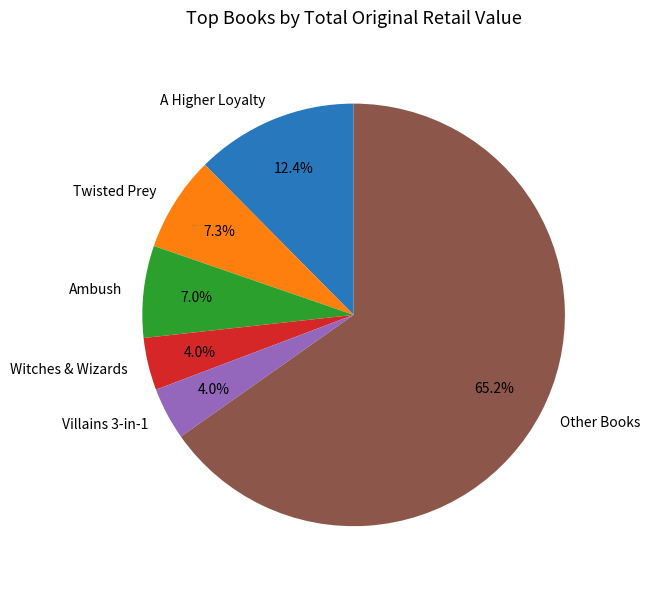

What percentage do Villains 3-in-1 and Witches & Wizards together represent?

8.0%